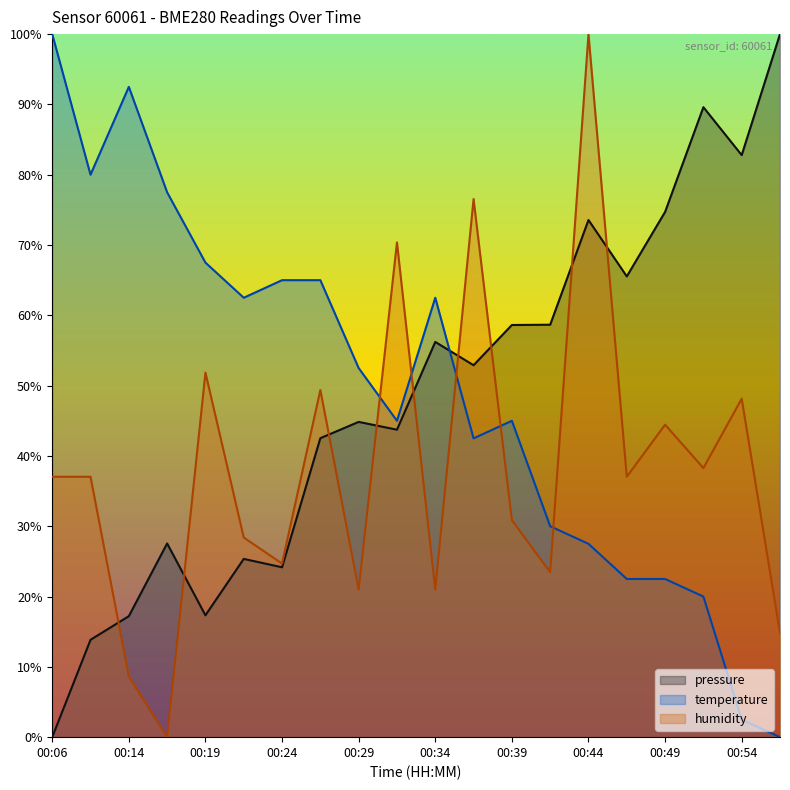

Reading right to left, what are all the values shown in this chart?

pressure: 00:56=100.0	00:54=82.8	00:51=89.6	00:49=74.7	00:46=65.5	00:44=73.6	00:41=58.7	00:39=58.6	00:36=52.9	00:34=56.2	00:31=43.7	00:29=44.8	00:26=42.5	00:24=24.2	00:21=25.4	00:19=17.3	00:16=27.6	00:14=17.2	00:11=13.8	00:06=0.0
temperature: 00:56=0.0	00:54=2.5	00:51=20.0	00:49=22.5	00:46=22.5	00:44=27.5	00:41=30.0	00:39=45.0	00:36=42.5	00:34=62.5	00:31=45.0	00:29=52.5	00:26=65.0	00:24=65.0	00:21=62.5	00:19=67.5	00:16=77.5	00:14=92.5	00:11=80.0	00:06=100.0
humidity: 00:56=14.8	00:54=48.1	00:51=38.3	00:49=44.4	00:46=37.0	00:44=100.0	00:41=23.5	00:39=30.9	00:36=76.5	00:34=21.0	00:31=70.4	00:29=21.0	00:26=49.4	00:24=24.7	00:21=28.4	00:19=51.9	00:16=0.0	00:14=8.6	00:11=37.0	00:06=37.0